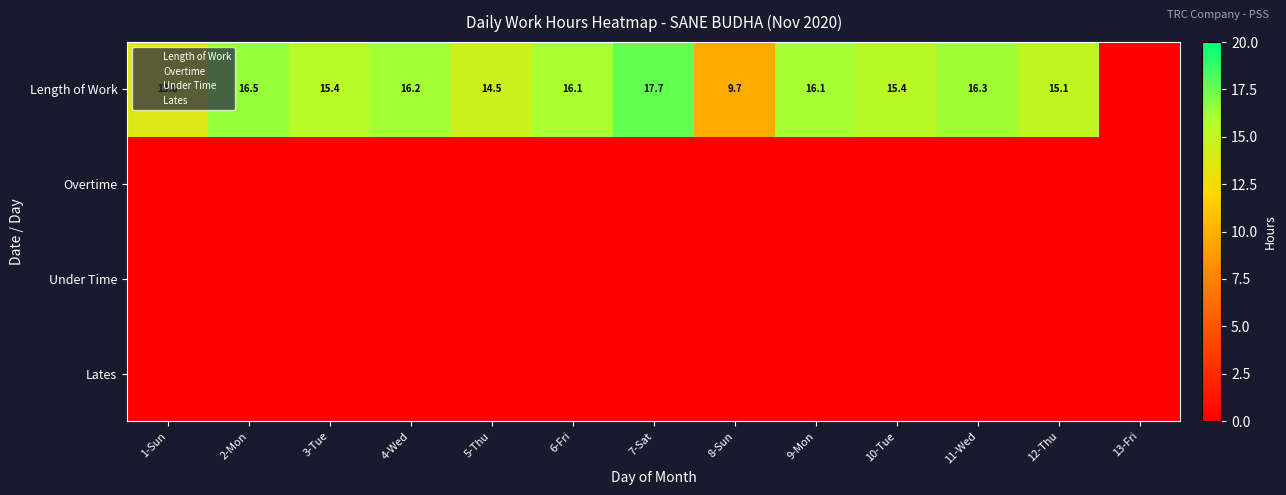

Rank the series by their maximum value, from highest to lowest.

Length of Work, Overtime, Under Time, Lates